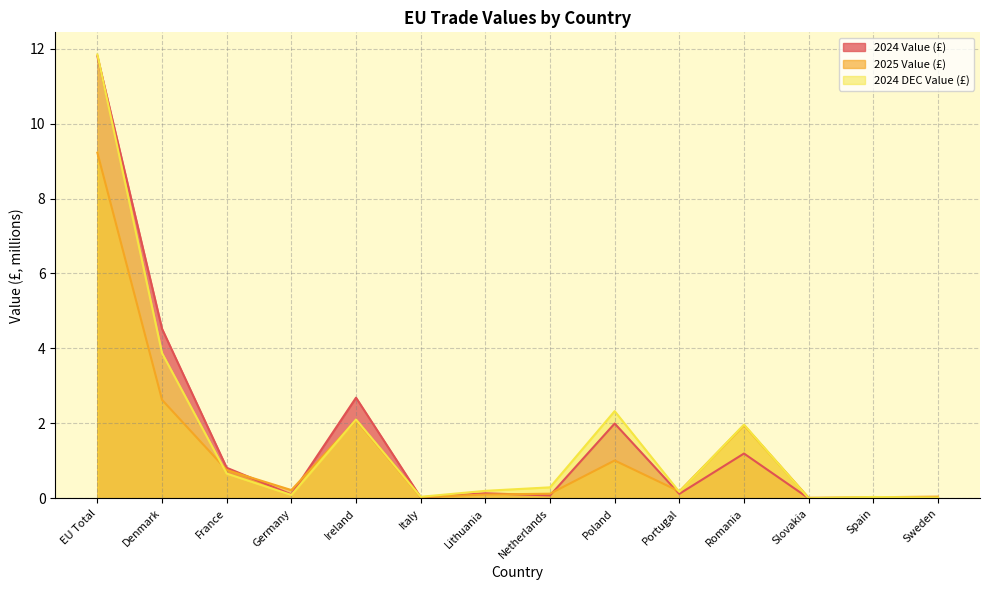

How many data points does each series have?

14